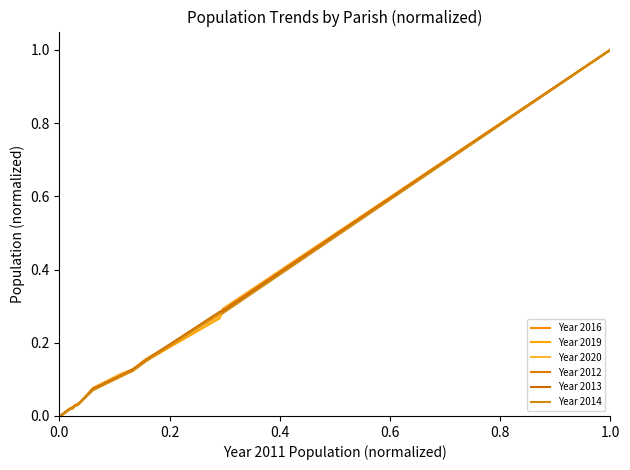

Which category has the highest value across all series?

1.0